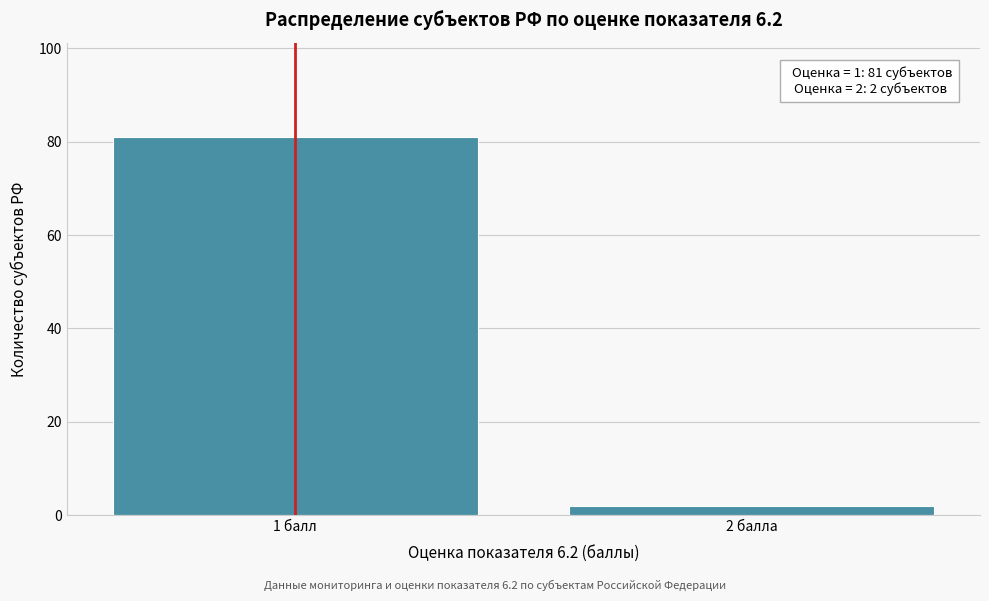

Reading left to right, list all the values displayed in this chart.

1 балл=81	2 балла=2